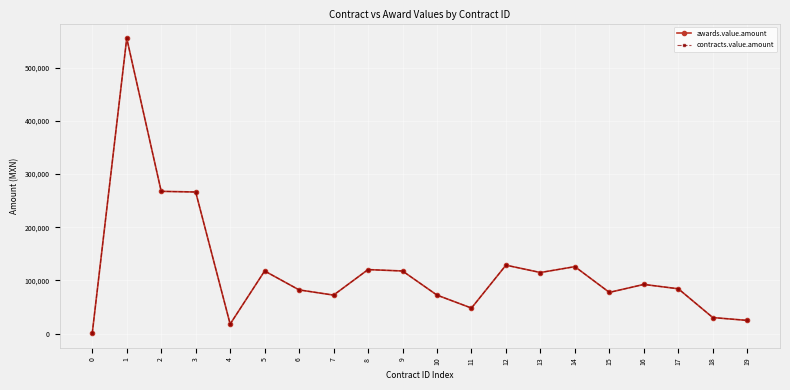

What is the average value of the awards.value.amount series?

120981.2